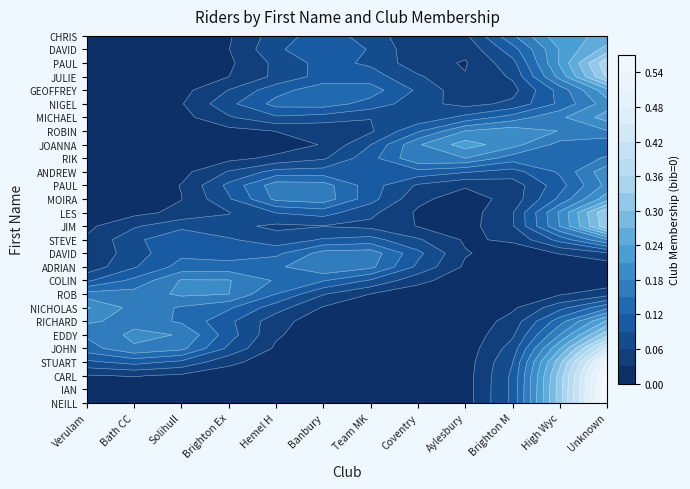

Between Verulam CC and Solihull CC, which is larger?

Verulam CC